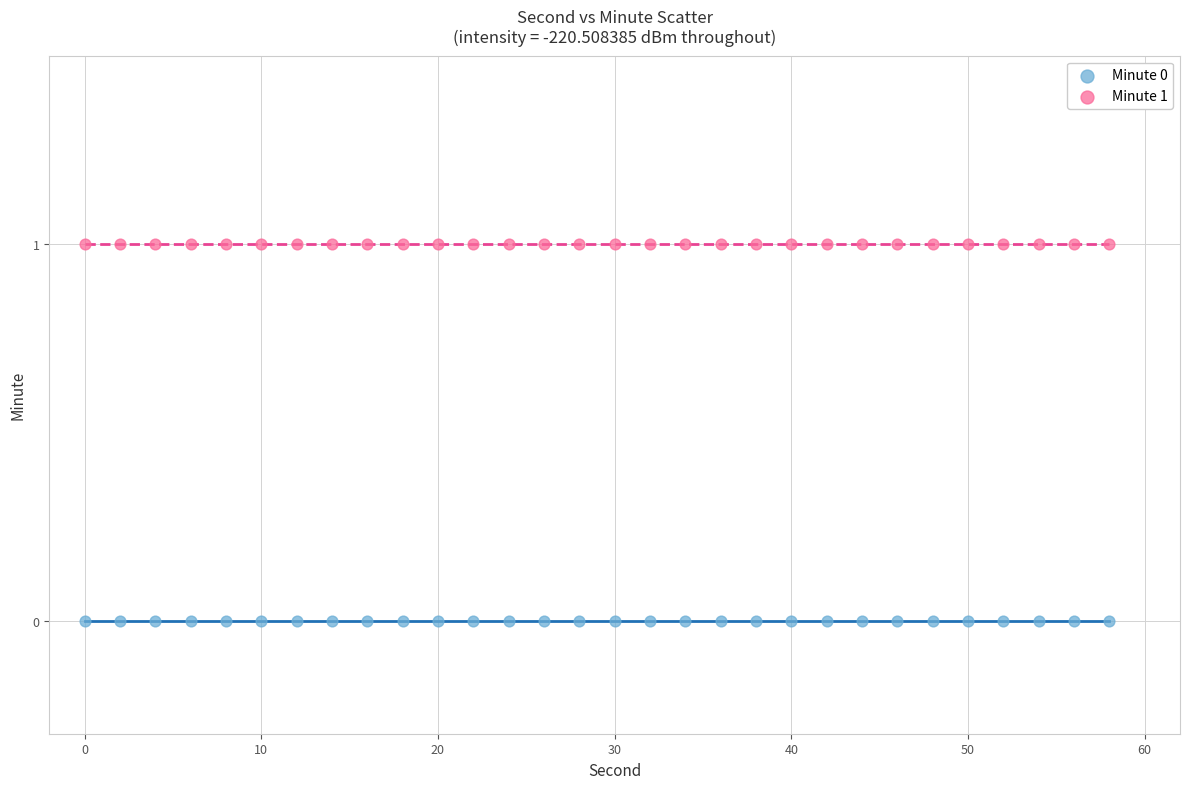

Which series reaches the minimum Y coordinate?

Minute 0